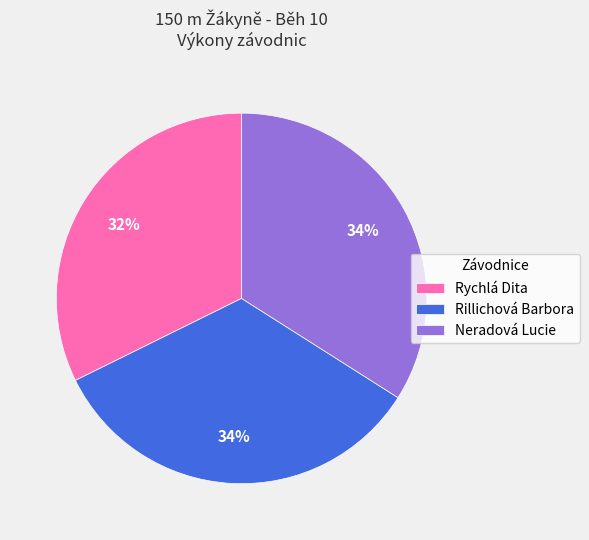

Does Neradová Lucie account for over 50% of the chart?

No